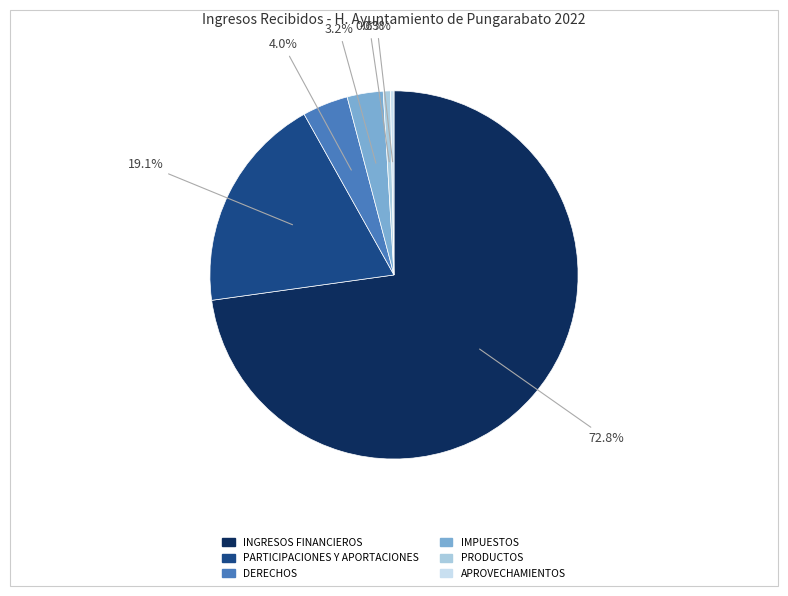

To the nearest percent, what portion does PRODUCTOS represent?

1%